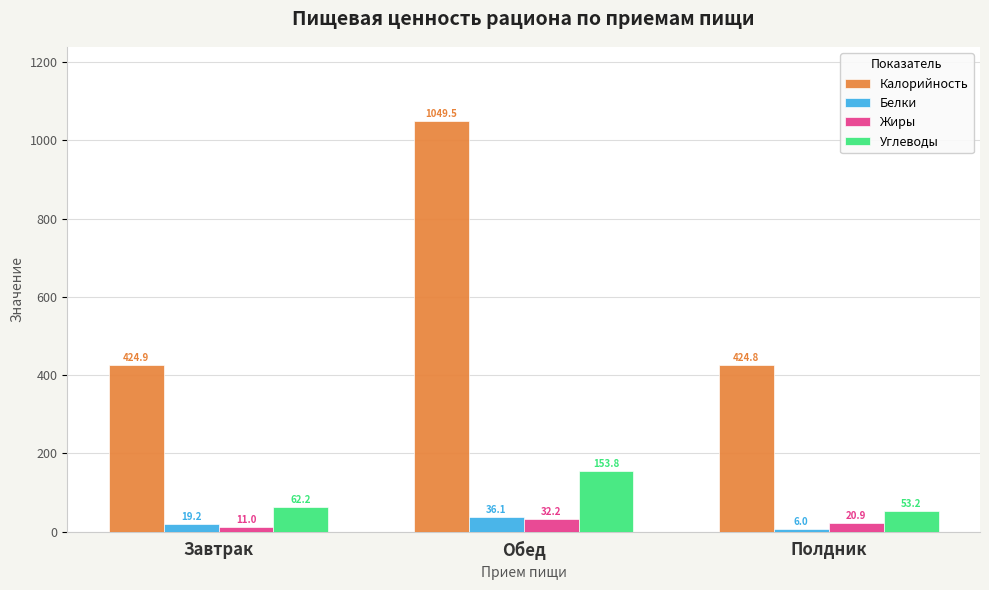

True or false: Жиры has a value of 11.0 at Завтрак.

True